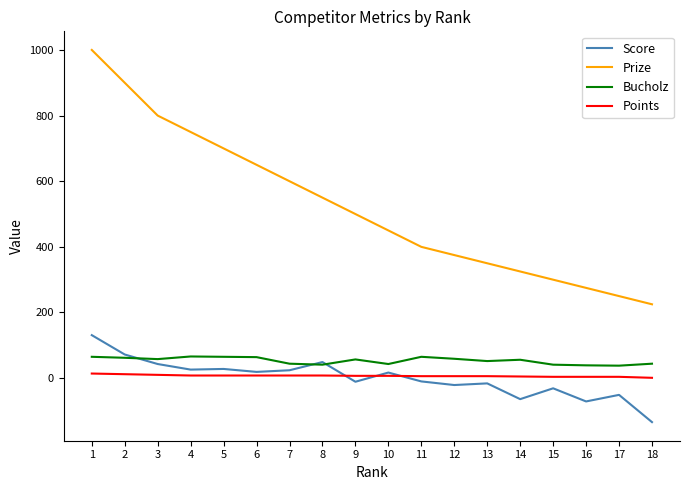

Count the number of categories in the chart.

18